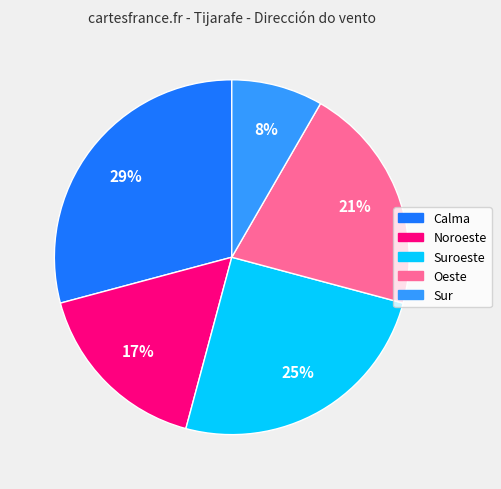

How many slices are in this pie chart?

5